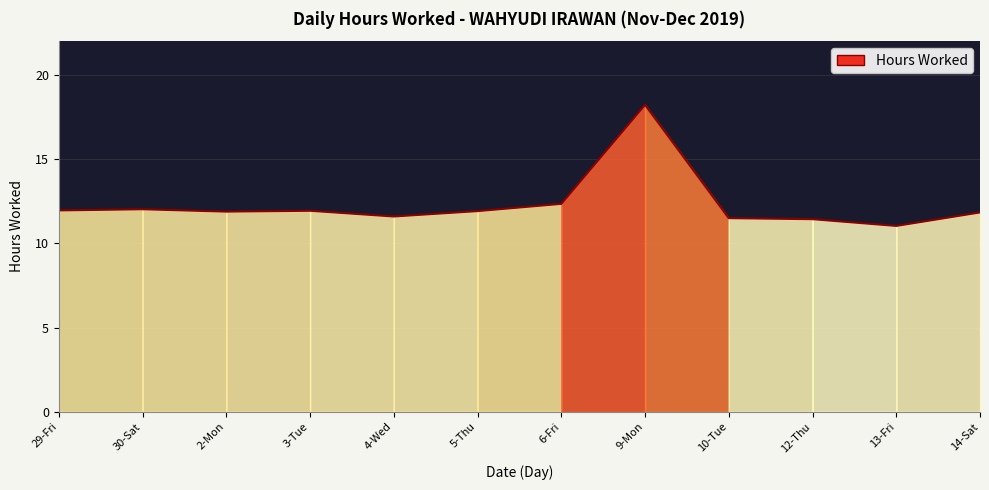

What position from the left is 10-Tue?

9